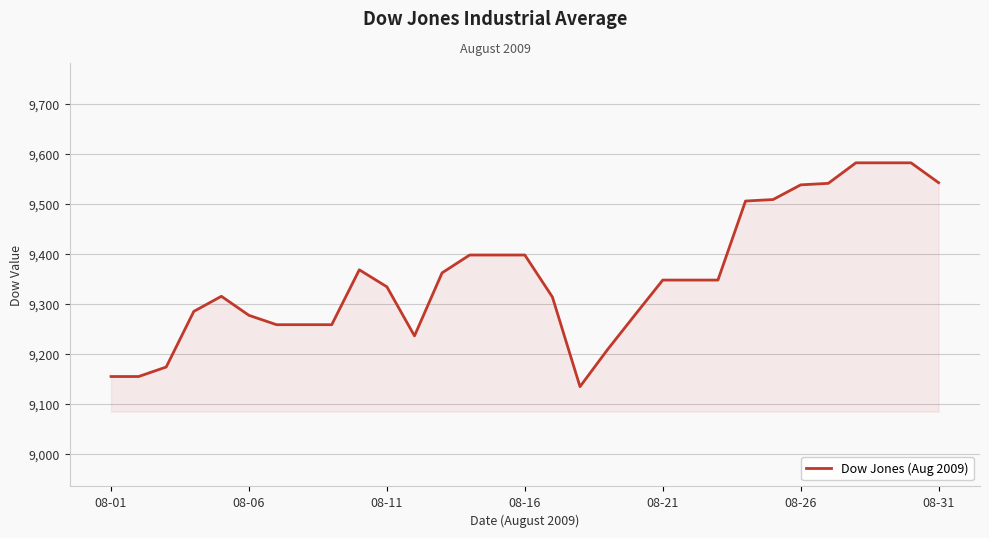

What is the difference between the maximum and minimum values?

448.4